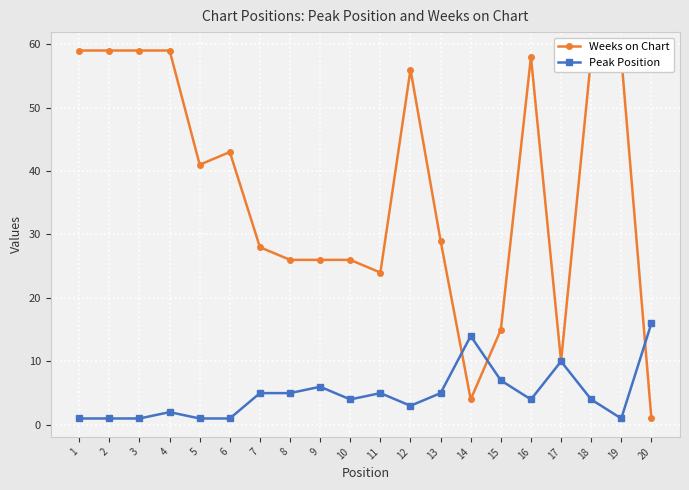

True or false: Weeks on Chart has a value of 43 at 6.

True